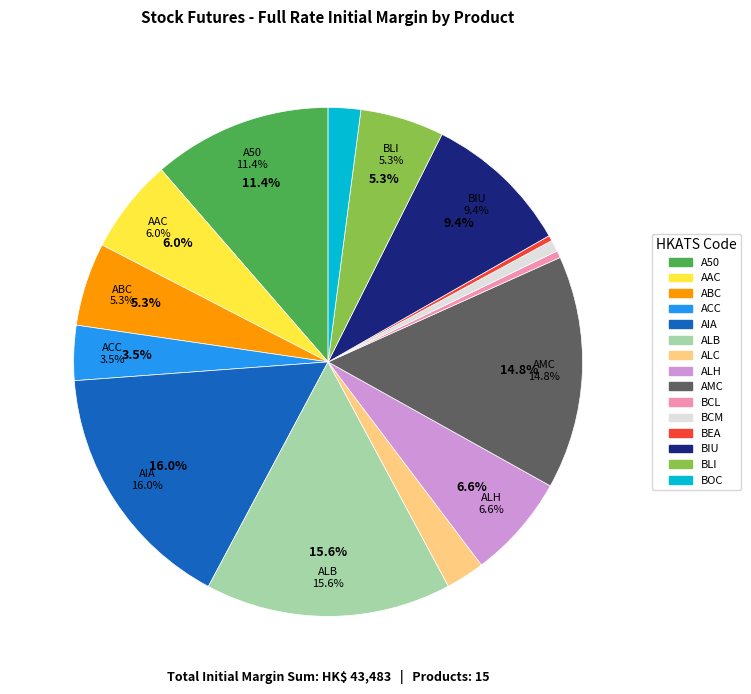

To the nearest percent, what is the difference between the largest and smallest slice percentages?

16%